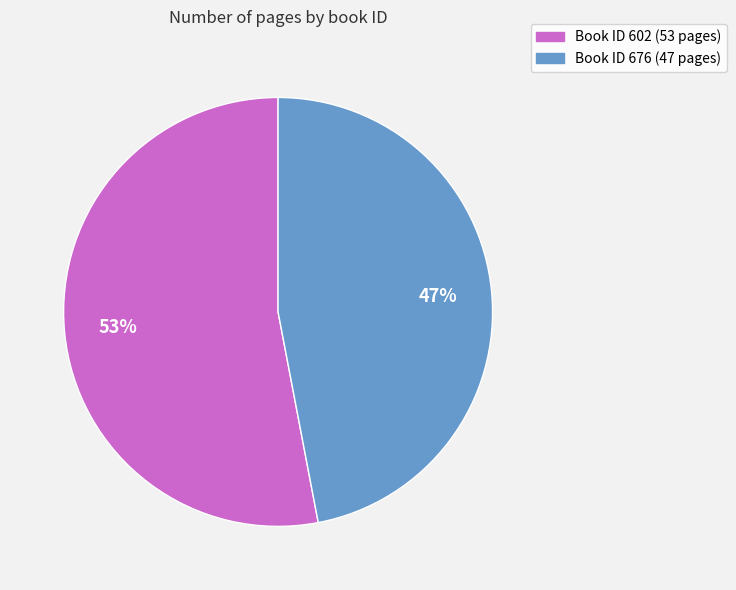

To the nearest percent, what is the difference between the largest and smallest slice percentages?

6%